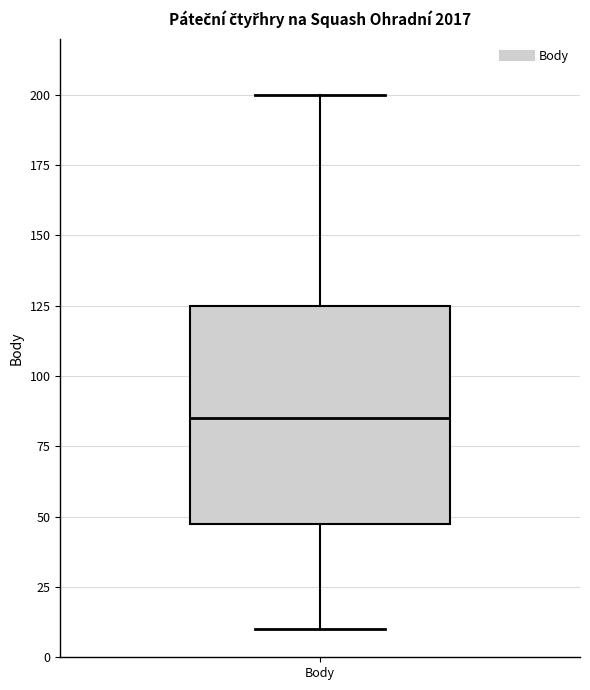

Read this box plot against the y-axis: the position of the median line, the range covered by the box, and the ends of both whiskers. The values are not printed on the chart, so give them approximately, as read against the axis.

median 85, box 50 to 125, whiskers 10 to 200